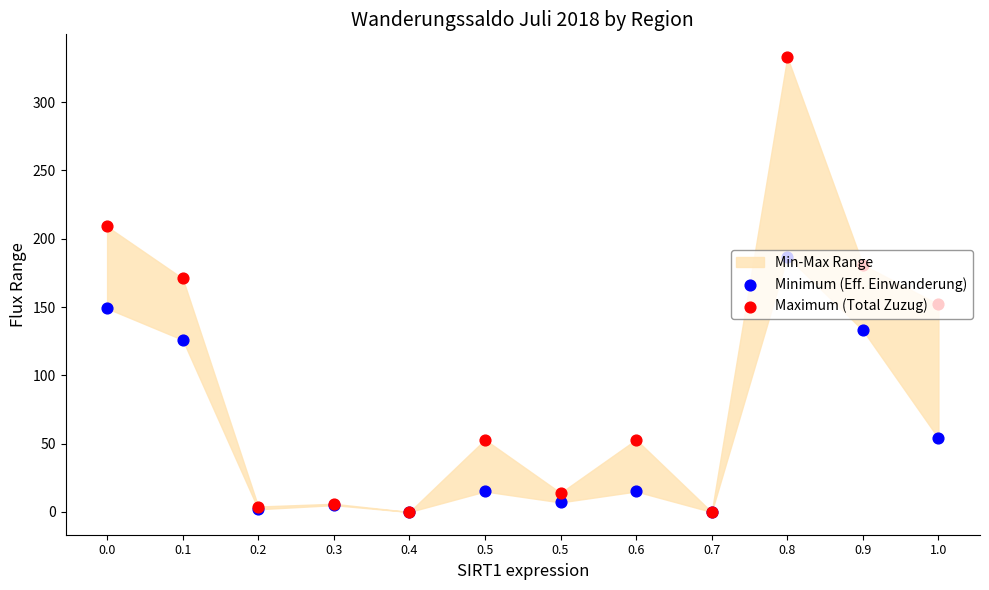

Which series contains the highest Y value?

Maximum (Total Zuzug)